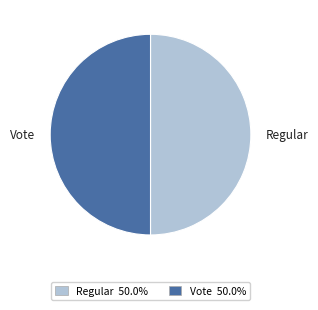

Combined, do Regular and Vote account for over 50%?

Yes